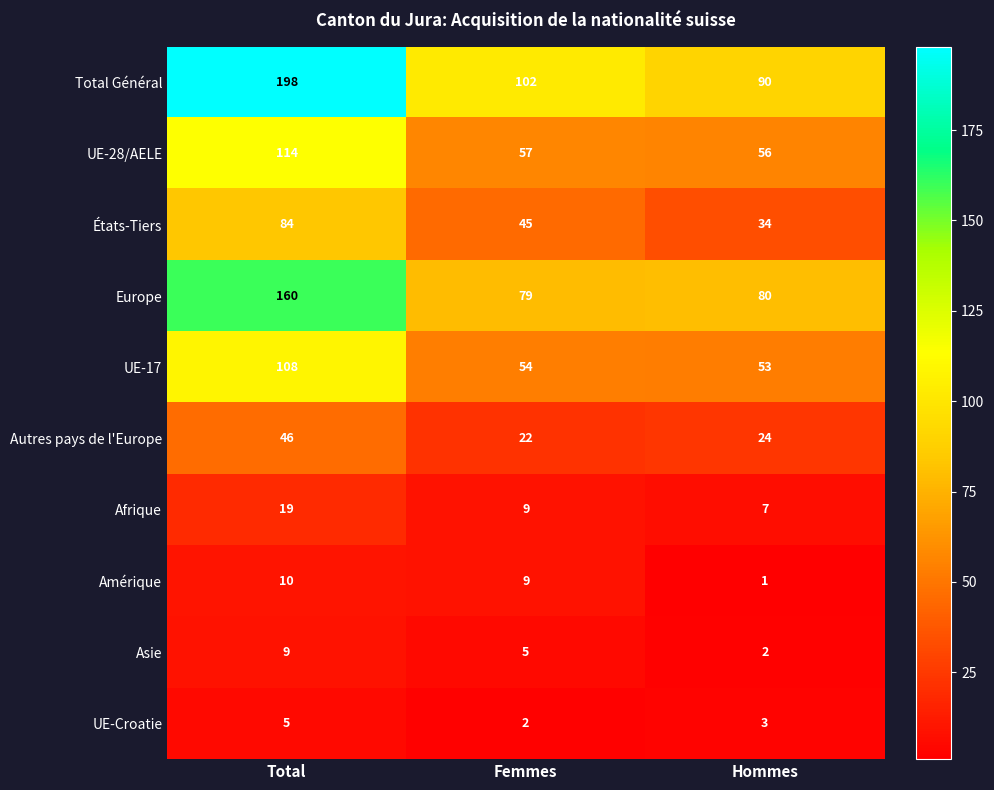

What is the sum of the UE-17 values at Hommes and Total?

161